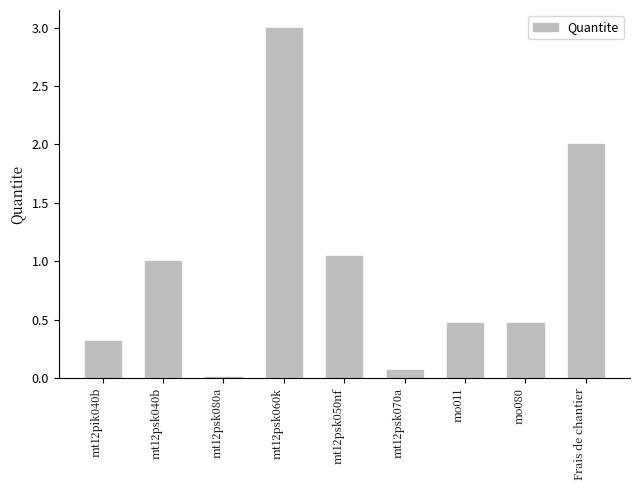

What is the value of the 8th bar from the left?

0.5